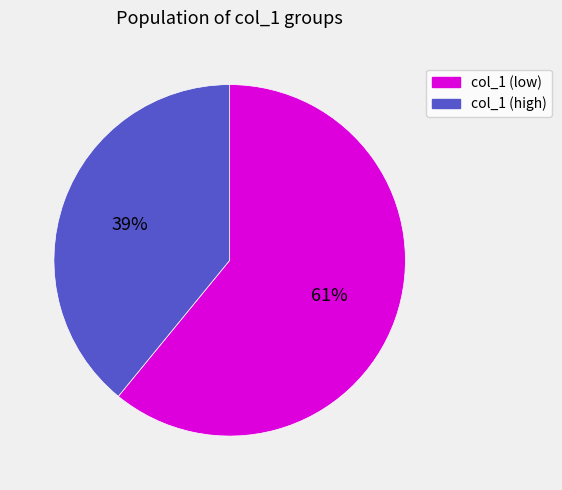

Is it true that col_1 (low) is 52% of the pie?

False